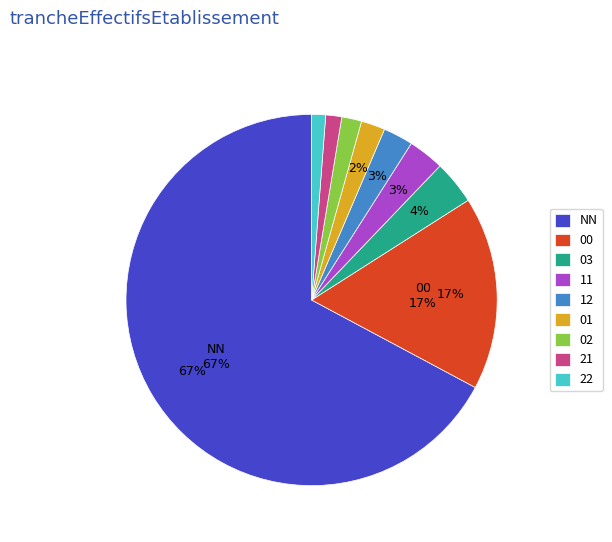

Which has a higher value, 02 or NN?

NN